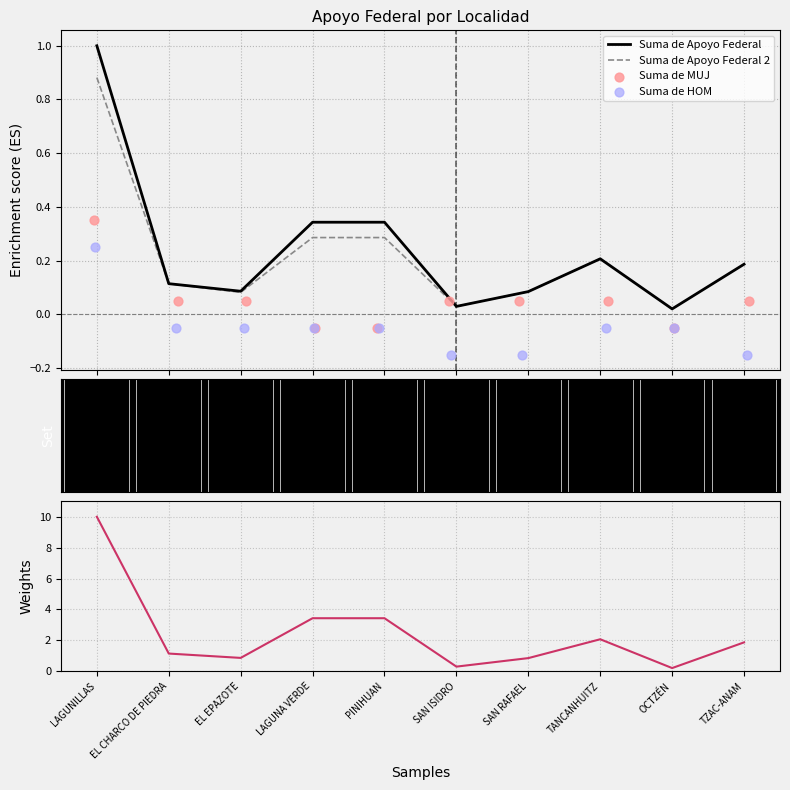

What is the highest value of the Suma de Apoyo Federal series?

1.0